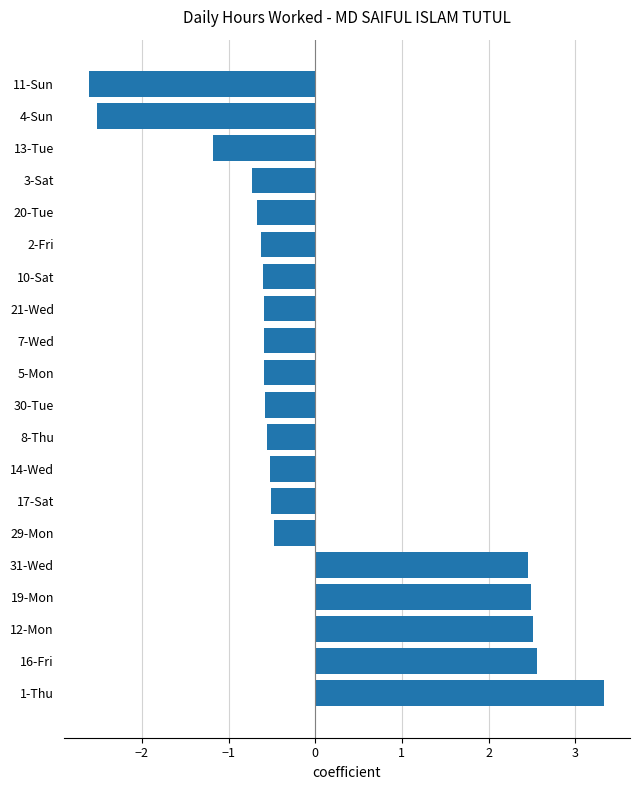

Which has a higher value, 19-Mon or 7-Wed?

19-Mon